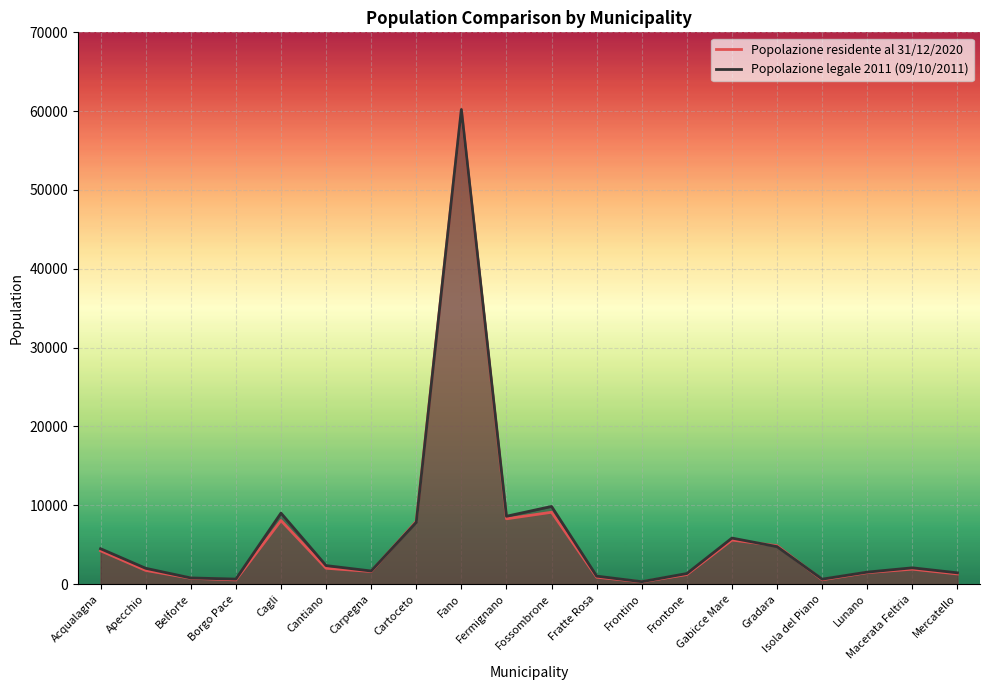

Rank the series by their maximum value, from lowest to highest.

Popolazione residente al 31/12/2020, Popolazione legale 2011 (09/10/2011)